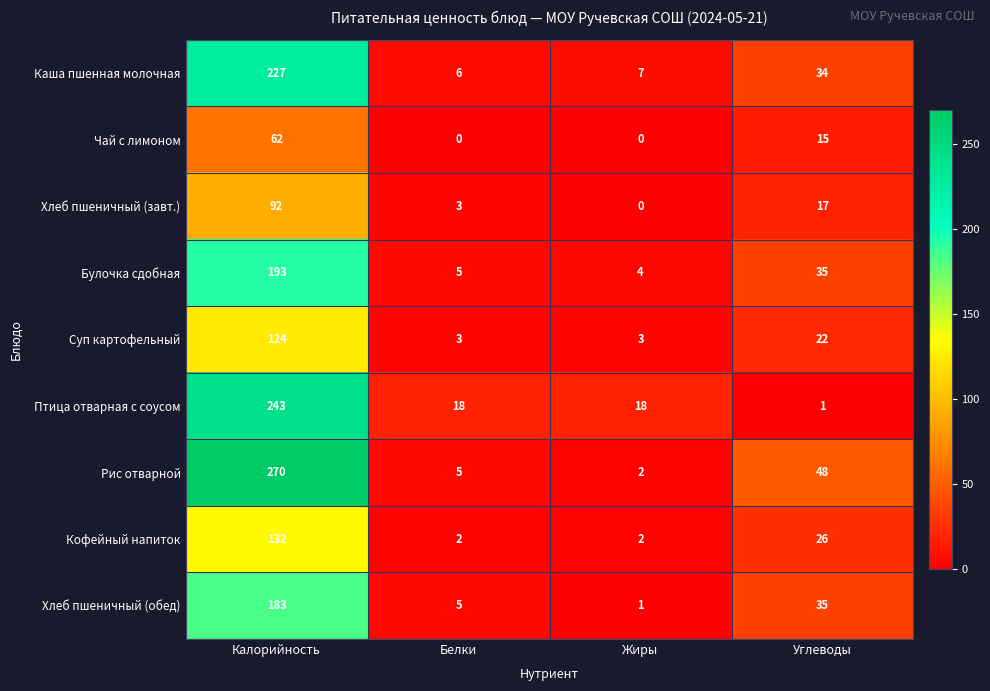

At which label does Каша пшенная молочная reach its minimum?

Белки